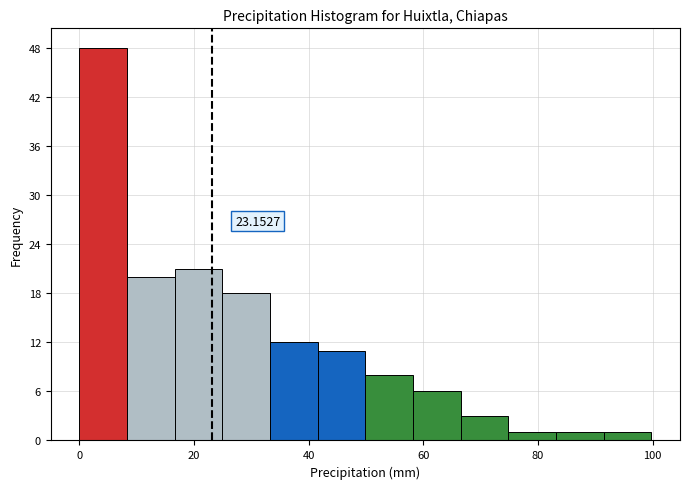

Which range on the x-axis has the tallest bar?

0 to 8